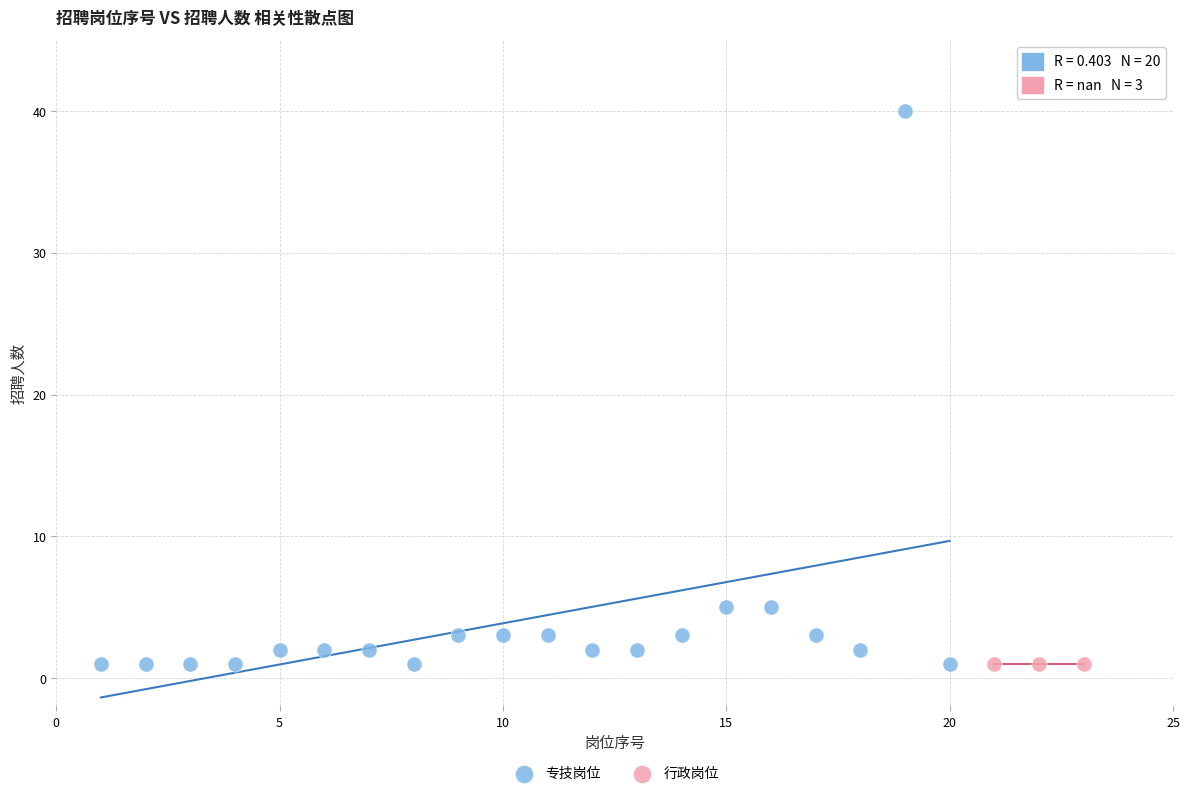

Which series contains the highest Y value?

专技岗位